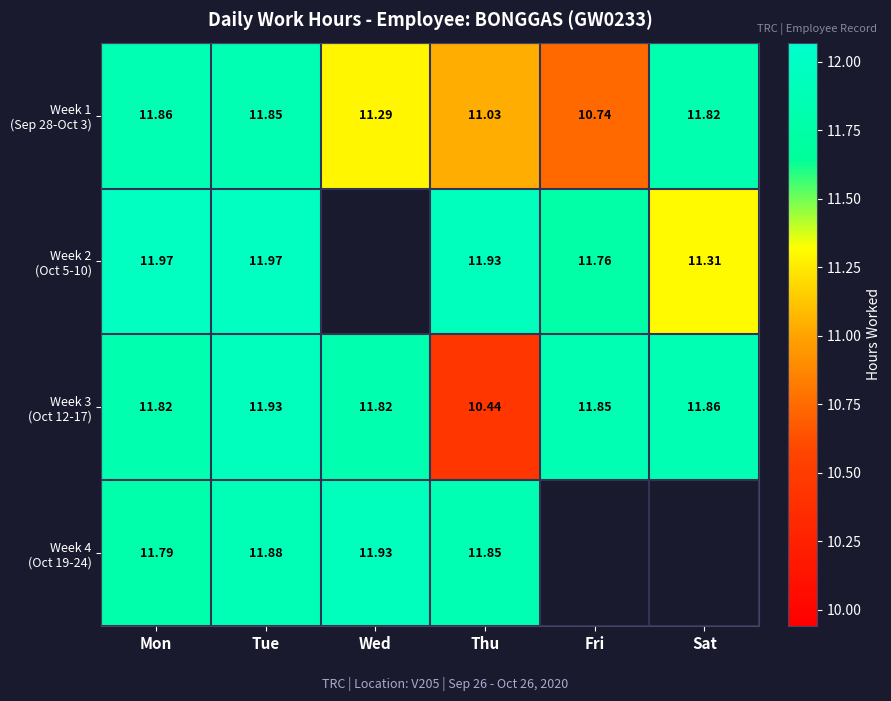

The value of Week 2 (Oct 5-10) at Sat is 11.3. True or false?

True